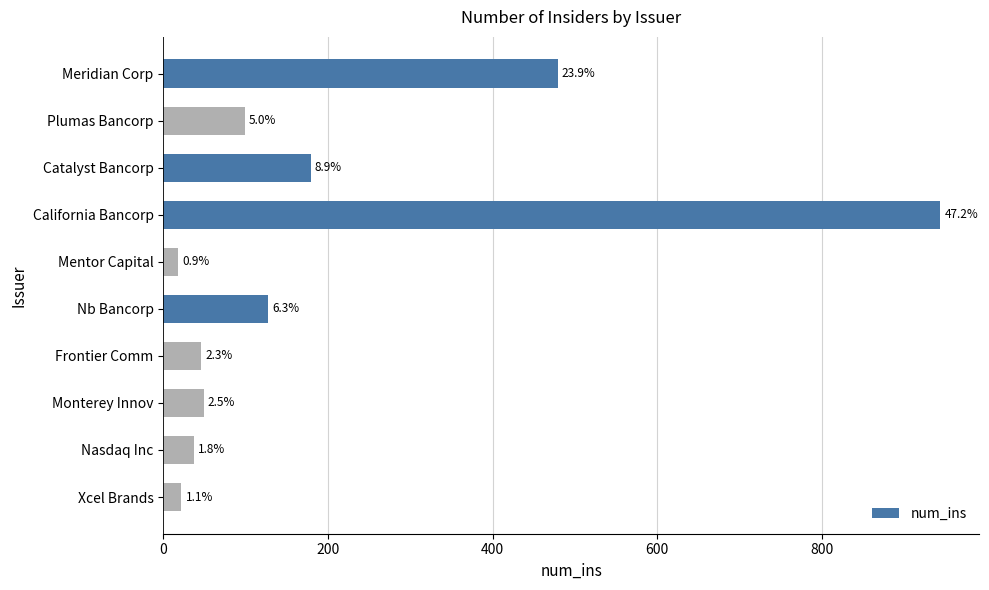

Are the bars horizontal?

Yes